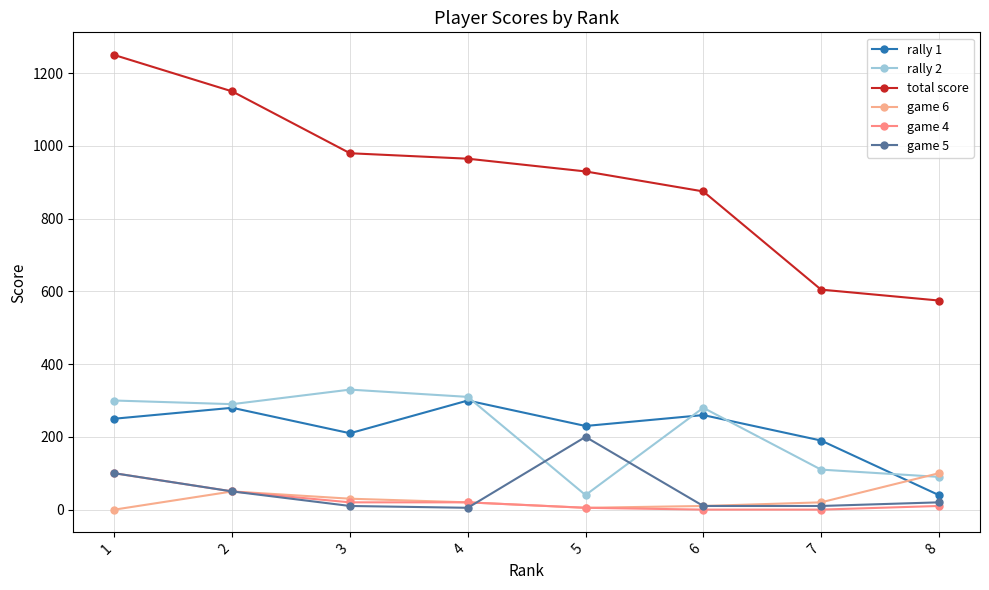

How many data points does each series have?

8